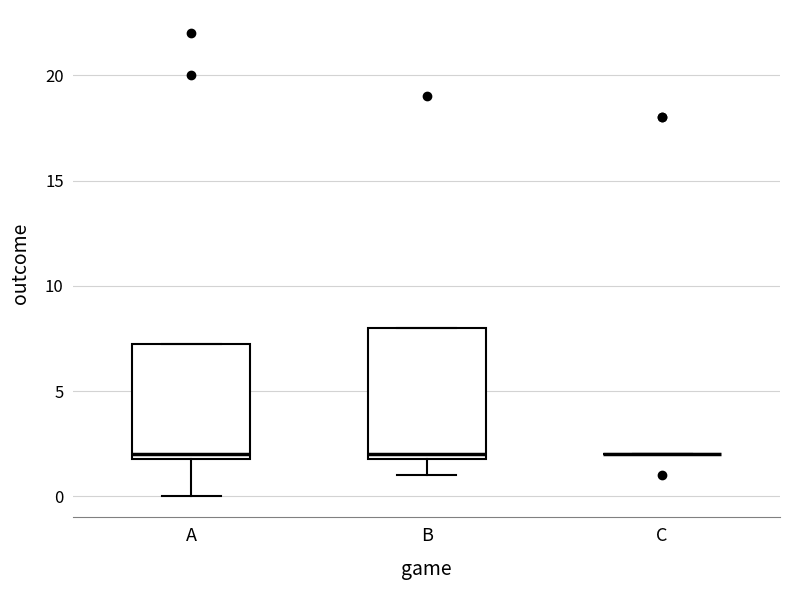

Comparing the boxes themselves (not the whiskers), which one is the tallest?

B